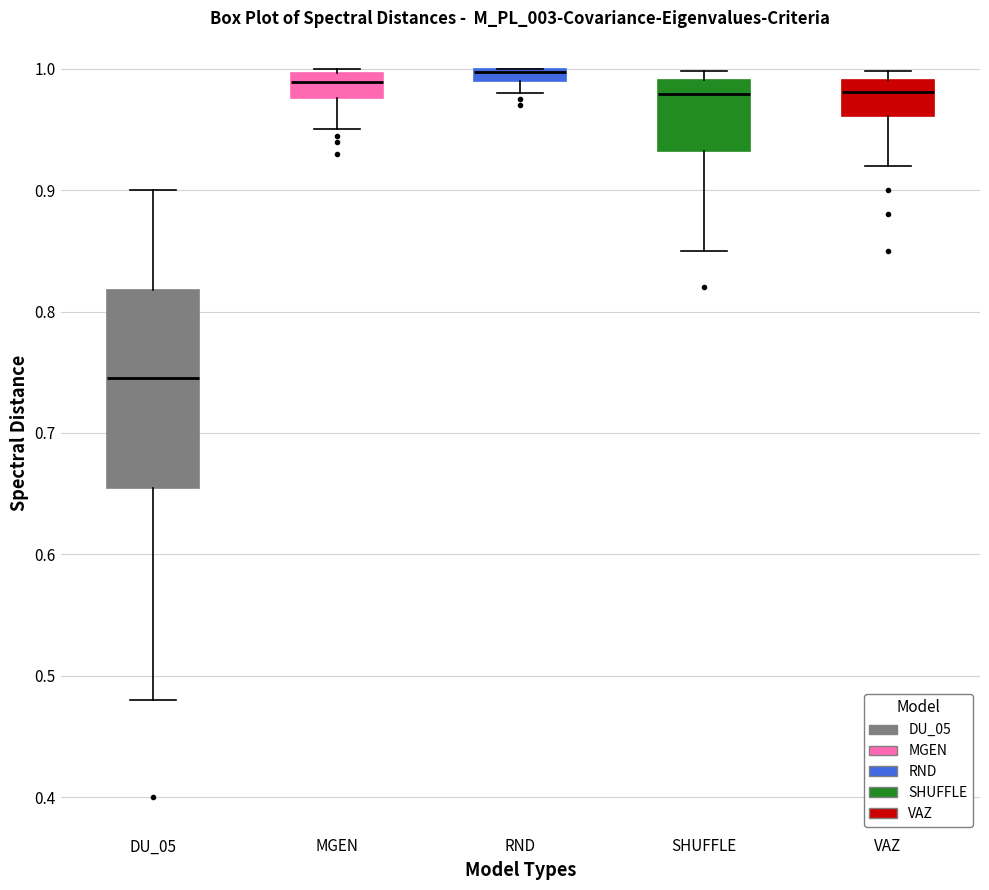

Which box is the tallest, from its lower edge to its upper edge?

DU_05